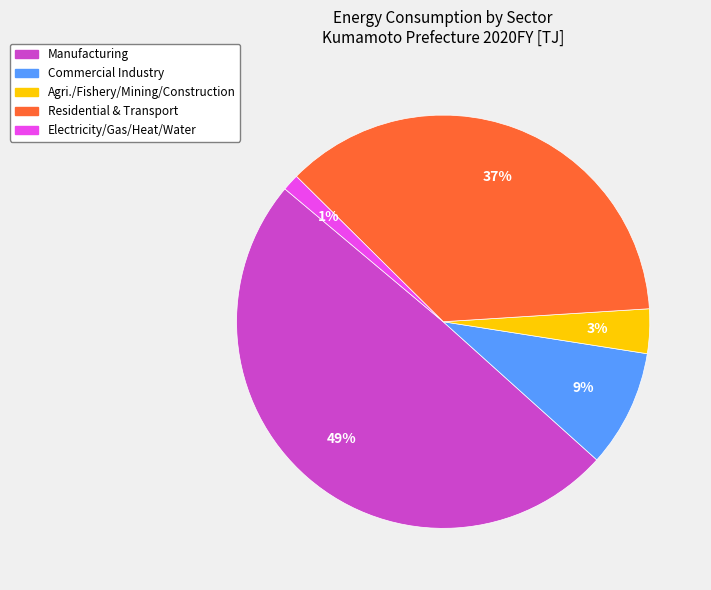

How many segments does this pie chart have?

5